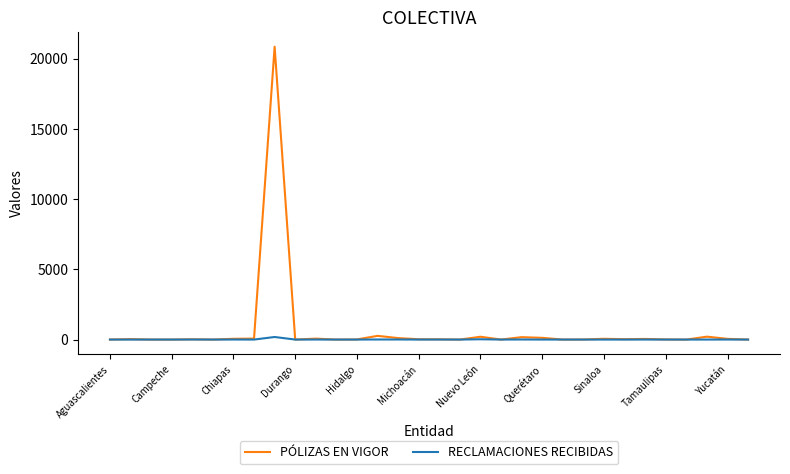

Rank the series by their maximum value, from lowest to highest.

RECLAMACIONES RECIBIDAS, PÓLIZAS EN VIGOR